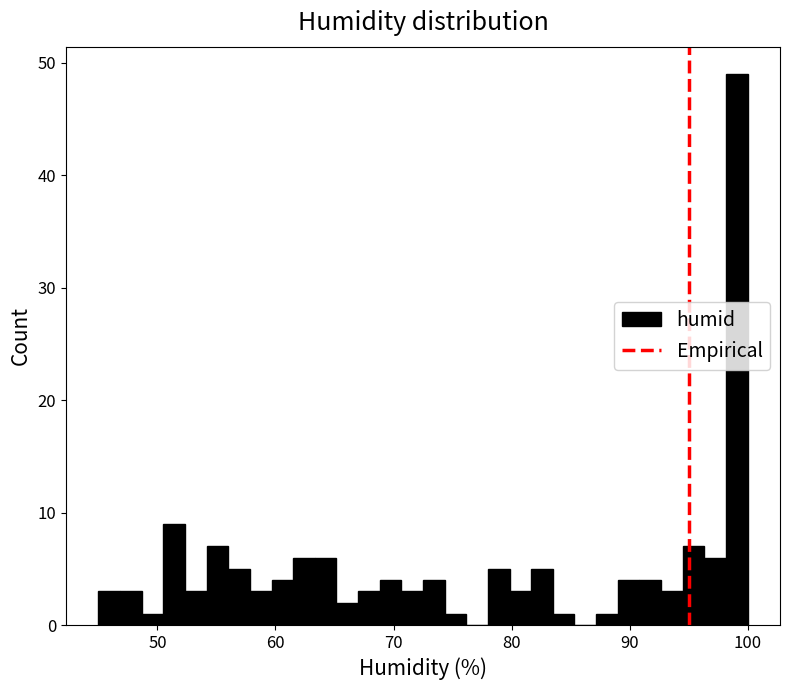

Around what value on the x-axis is the tallest bar? Give the approximate position of its centre, as read against the axis.

99